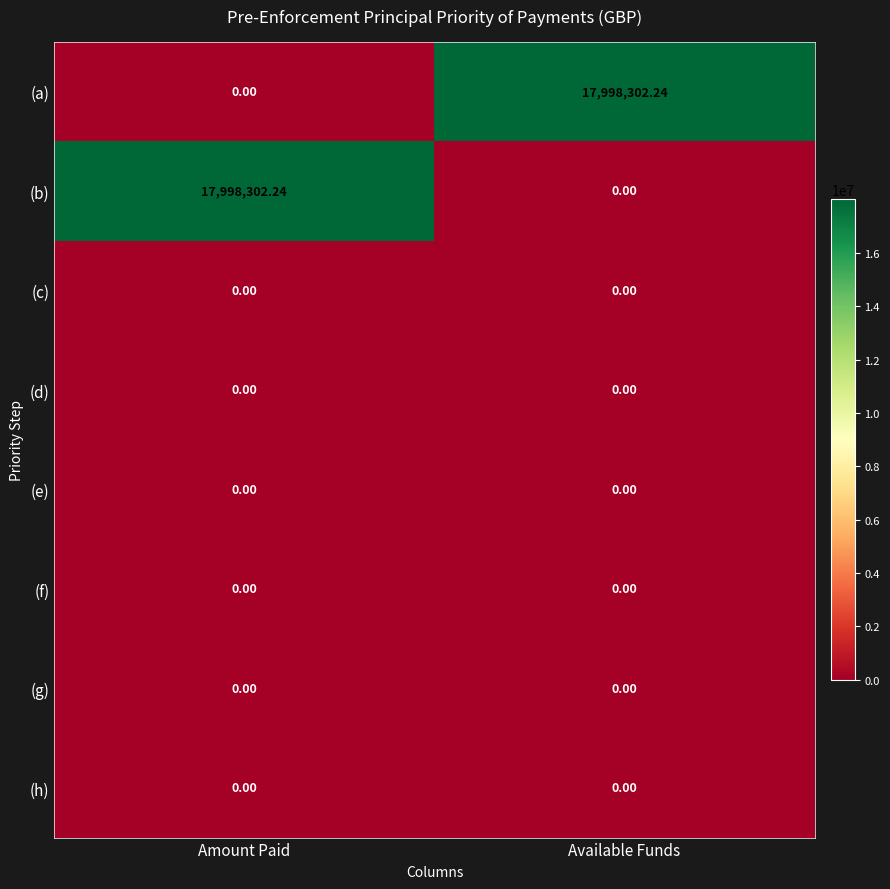

Where is (b) nearest to the value 8999151?

Available Funds